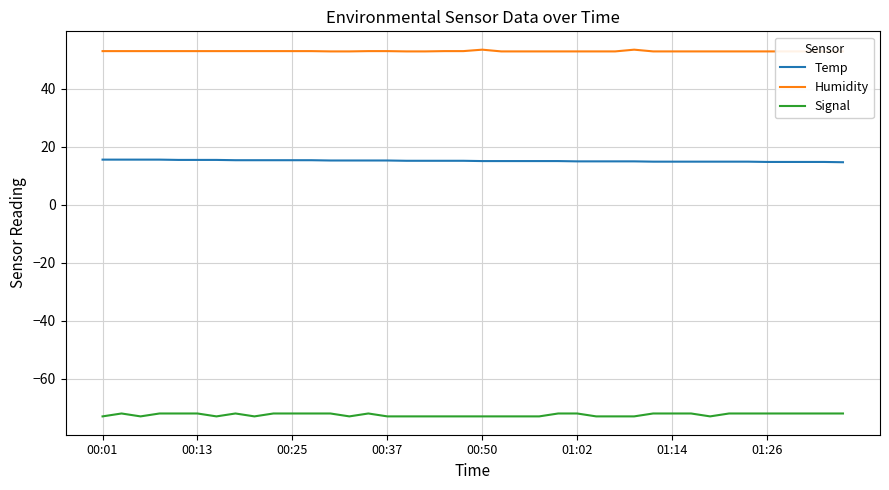

How many data points in Temp are less than 15?

15